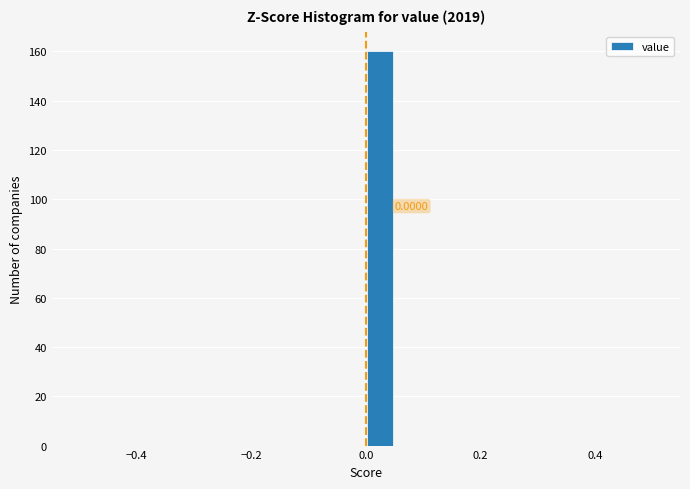

Read against the x-axis, roughly where is the centre of the tallest bar?

0.02